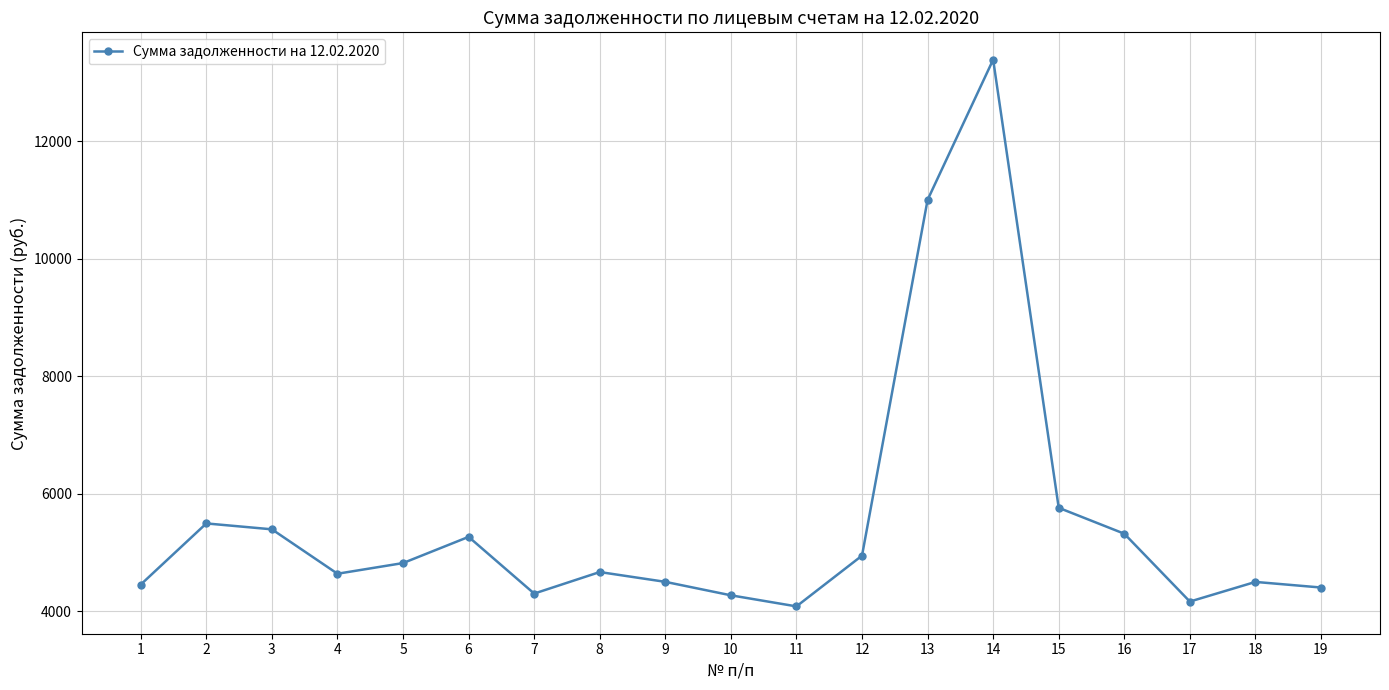

Where is the first local maximum?

2